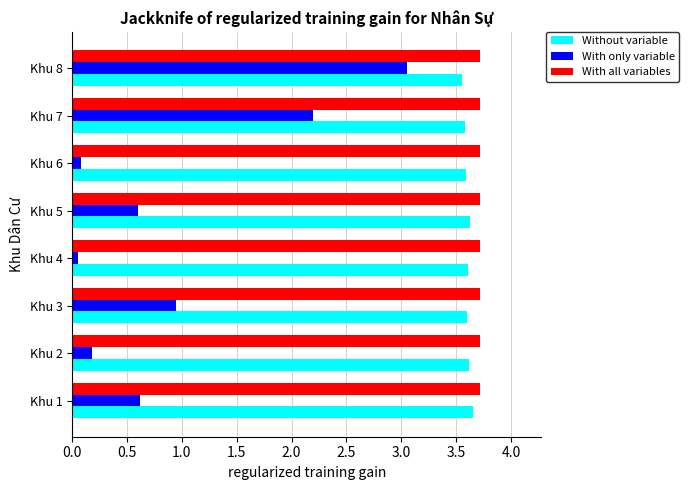

What are all the series names shown in the legend?

Without variable, With only variable, With all variables